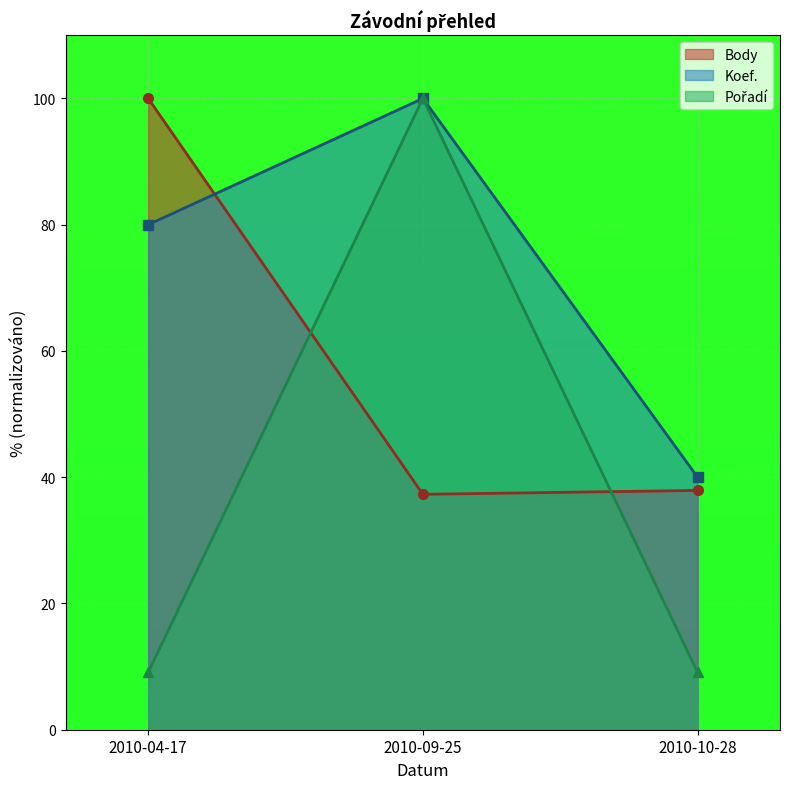

Does the chart display data point markers on the line(s)?

Yes